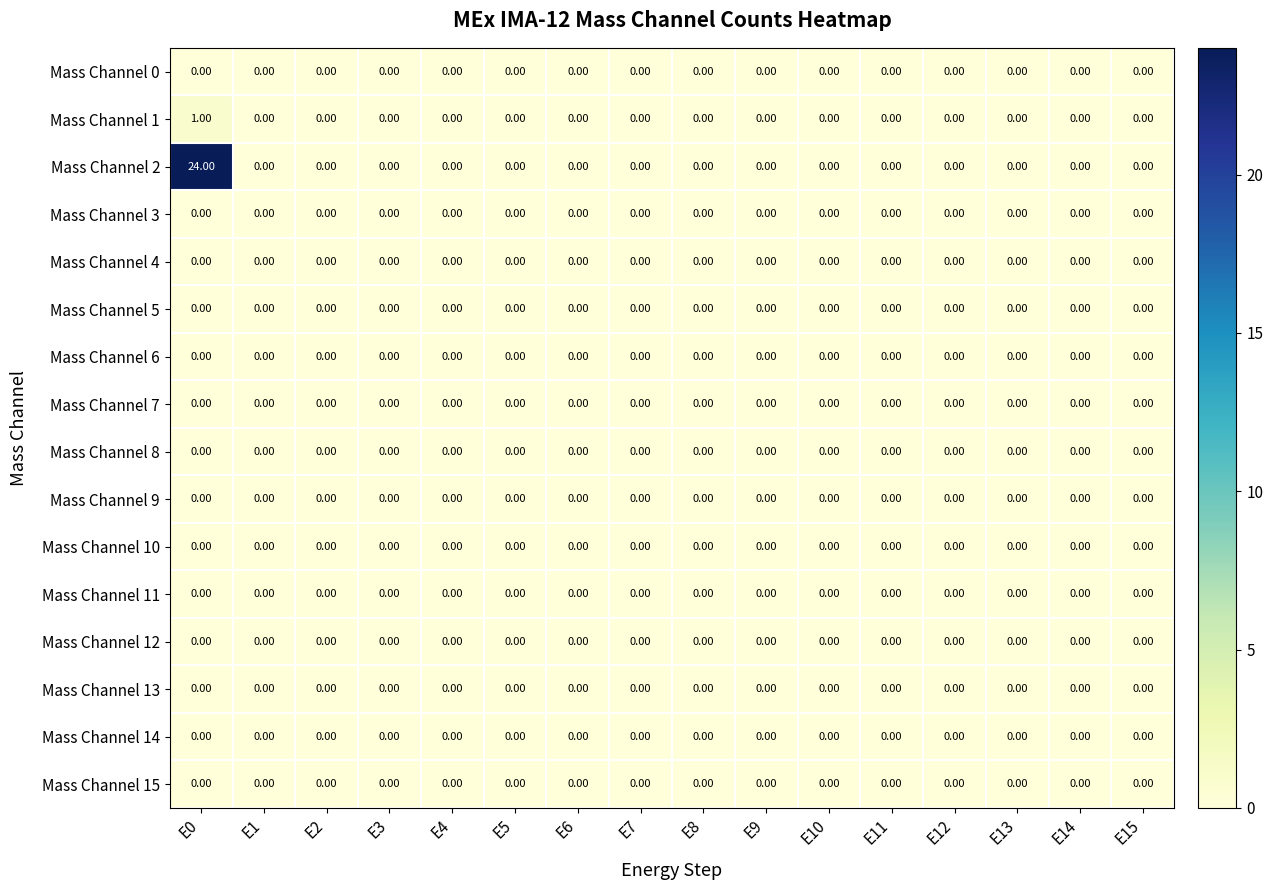

Which series has the largest range (max minus min)?

Mass Channel 2